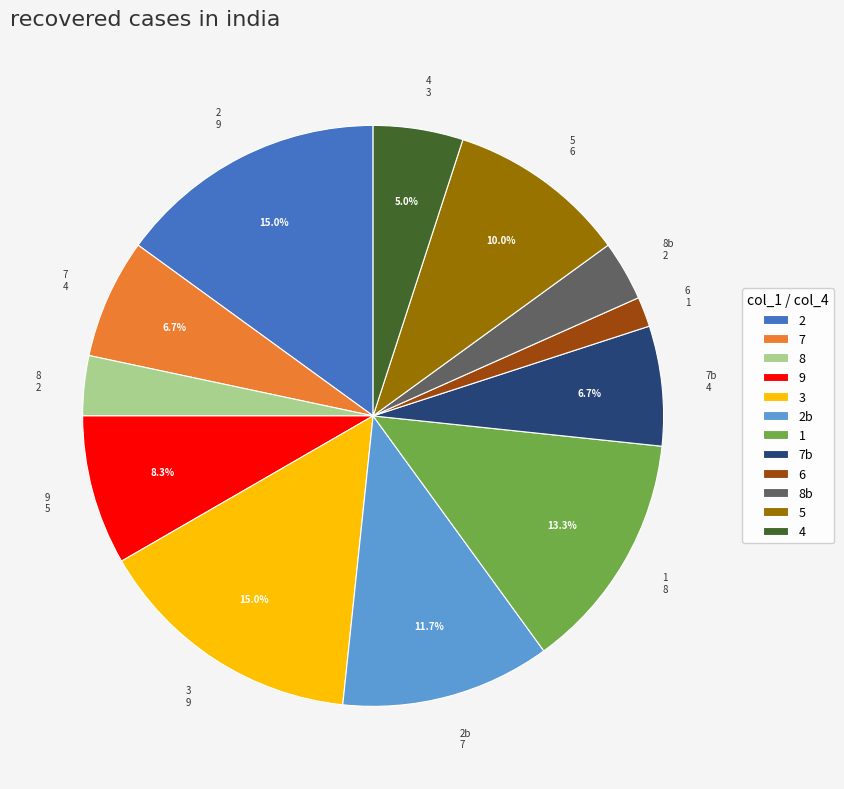

Is there any slice that represents more than half of the pie?

No